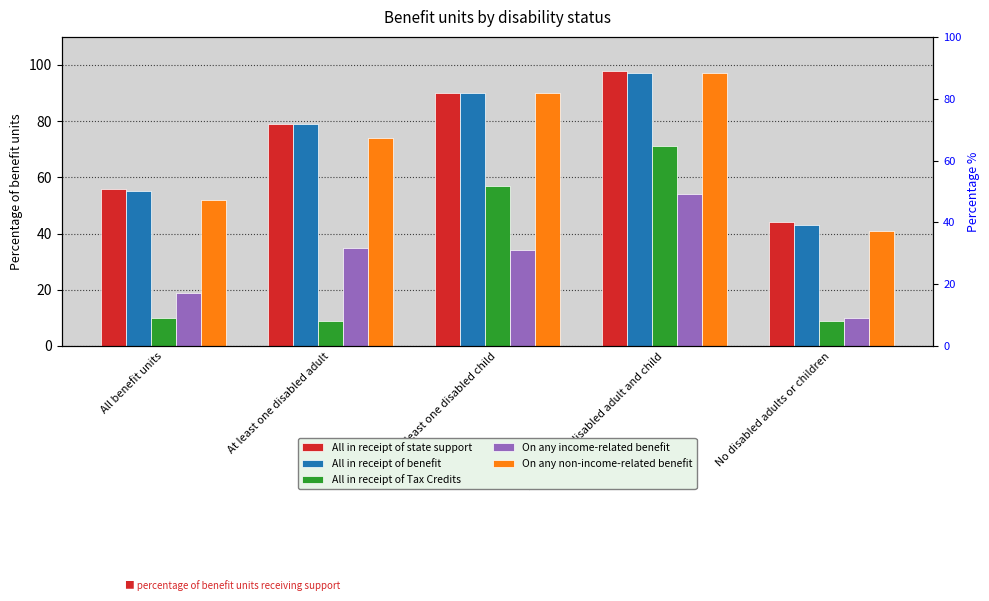

Count the number of data series in this chart.

5